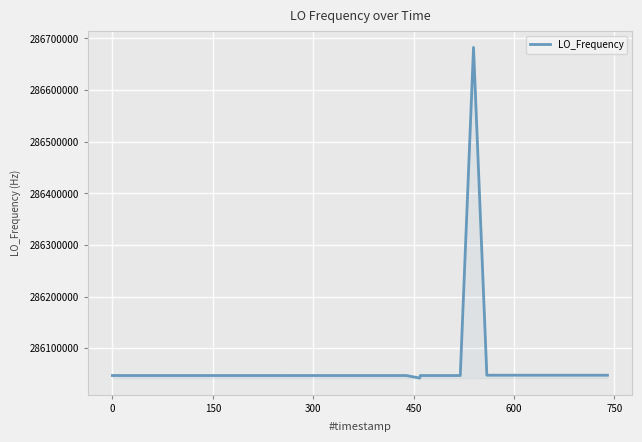

What is the greatest value displayed?

286682700.5